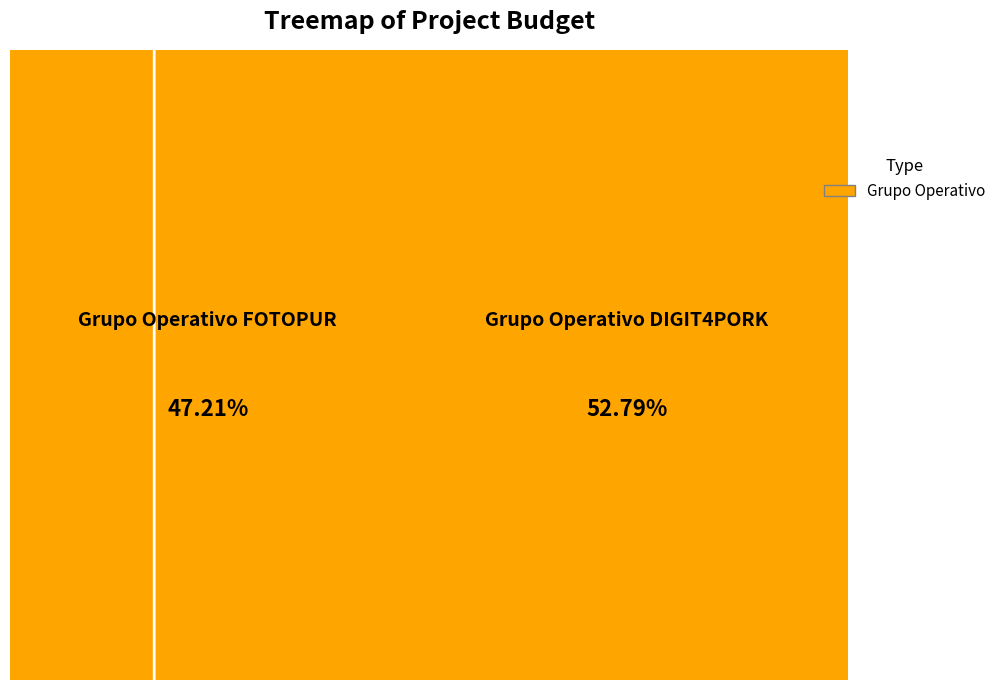

To the nearest percent, what percentage of the pie is Grupo Operativo DIGIT4PORK?

53%